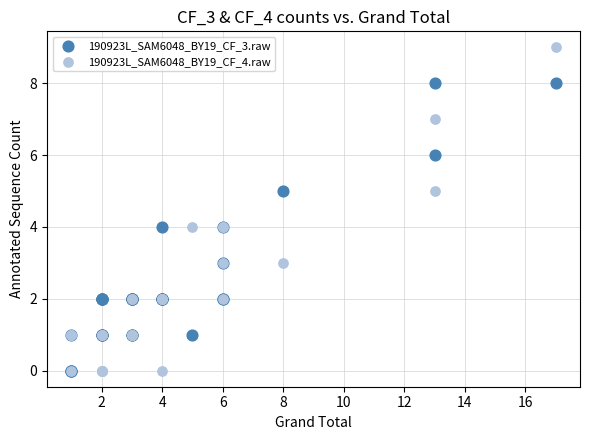

Which series contains the highest Y value?

190923L_SAM6048_BY19_CF_4.raw